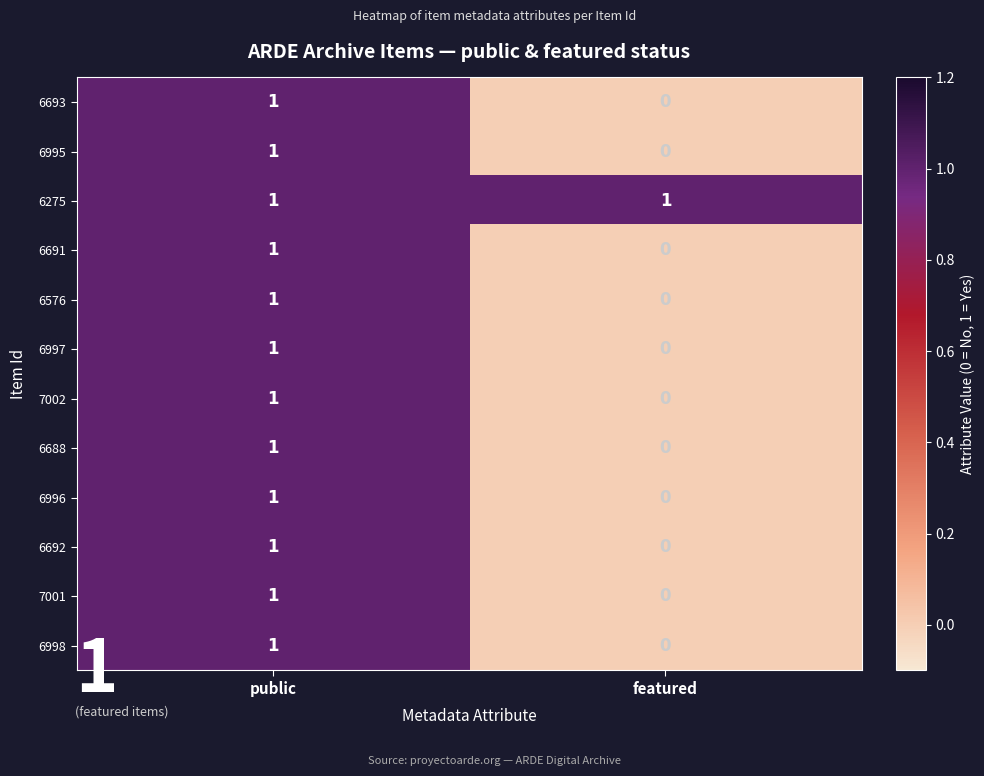

Where is 6995 nearest to the value 0?

featured